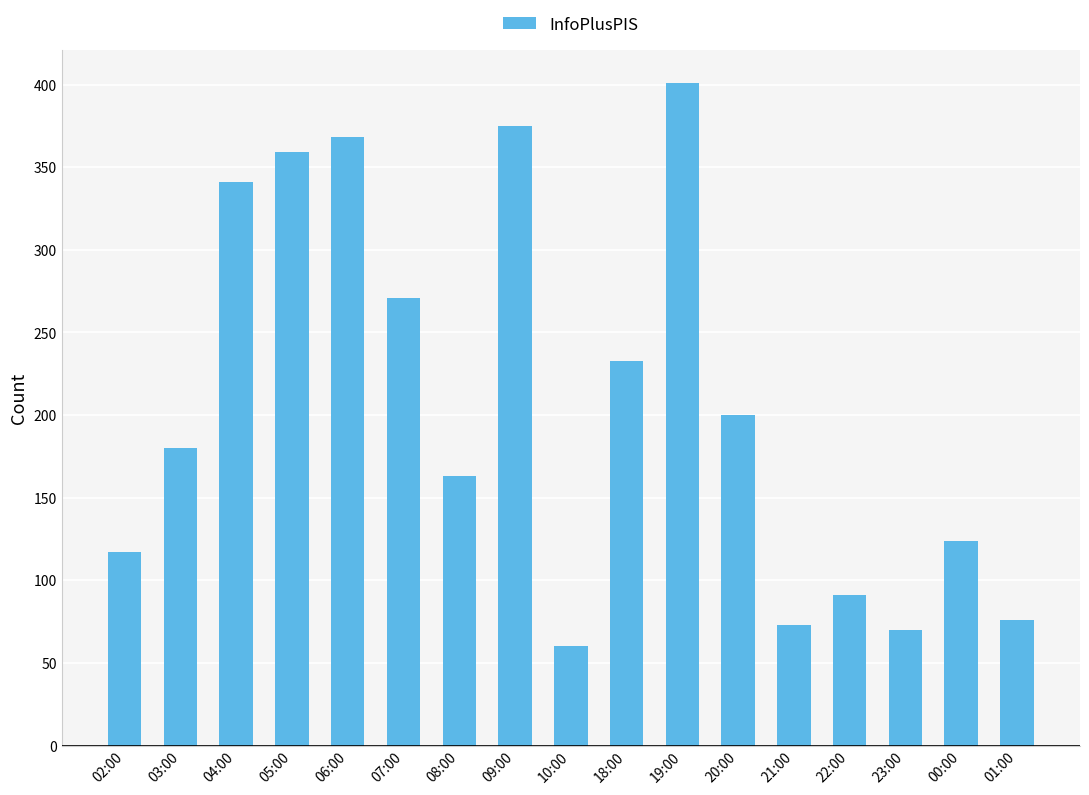

How many bars are there in total?

17